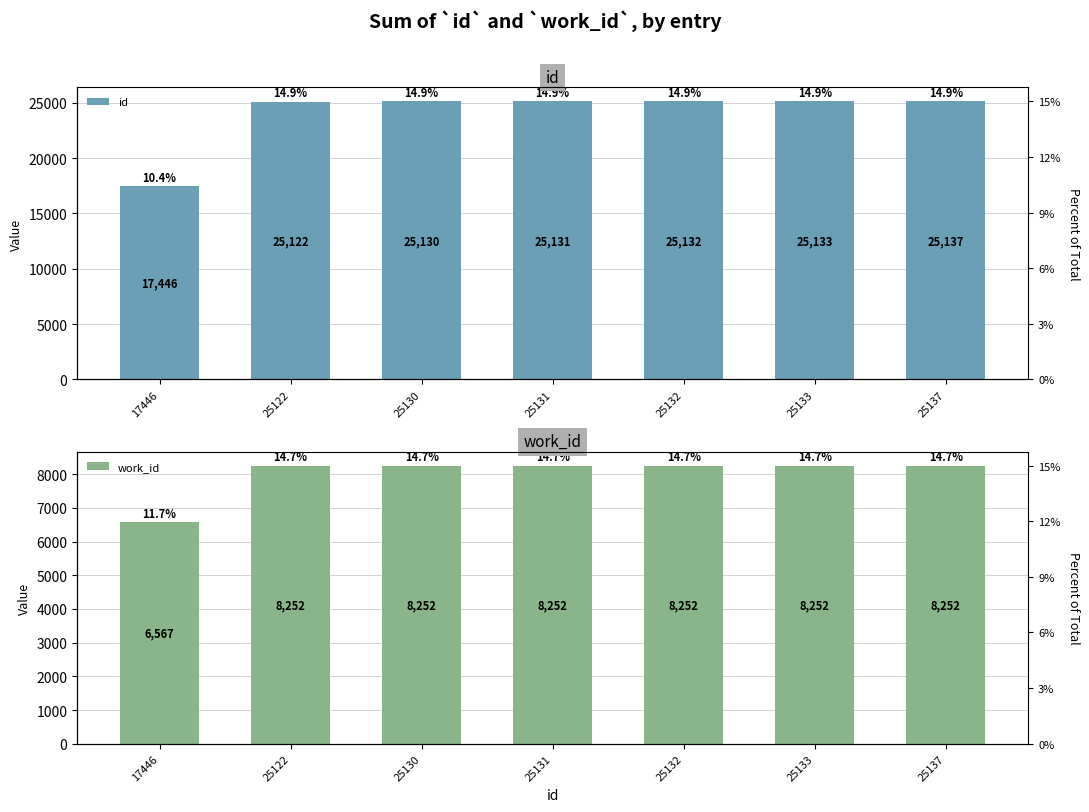

At which label does id reach its peak?

25137